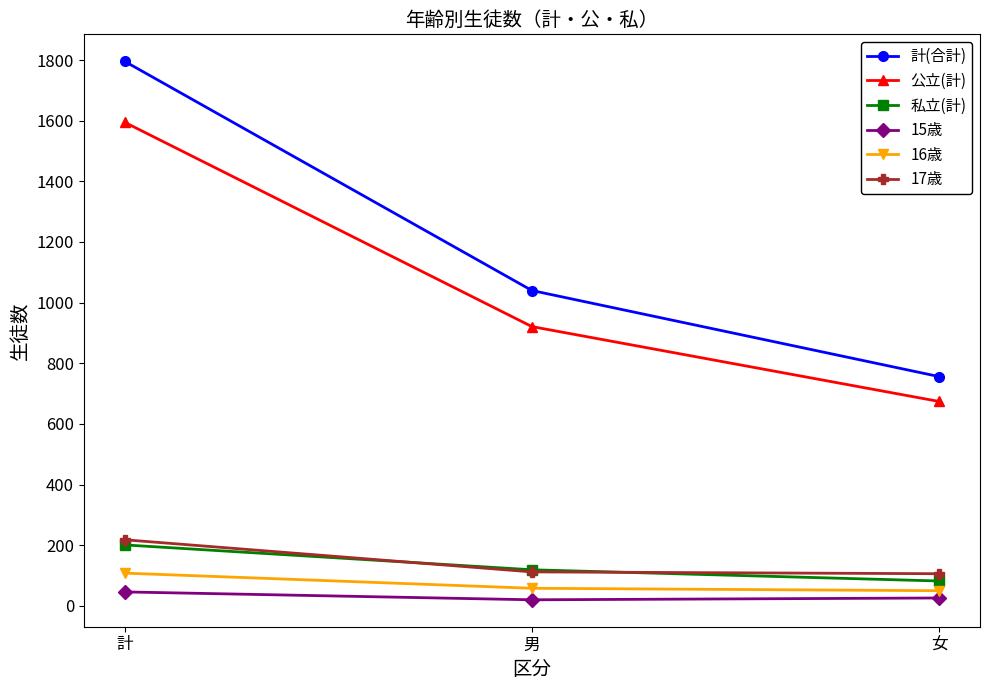

What is the highest value of the 17歳 series?

218